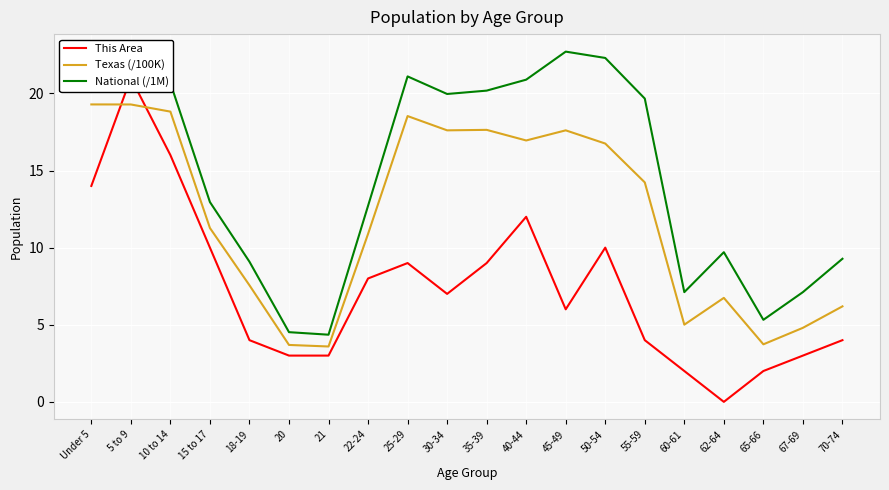

Which series has the largest range (max minus min)?

This Area